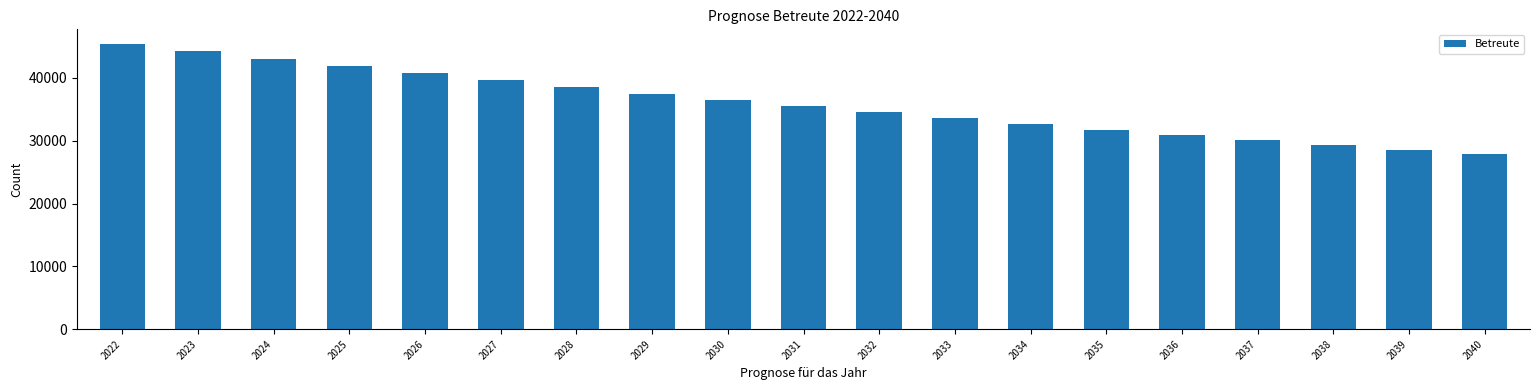

True or false: the data shows 37497 at 2029.

True